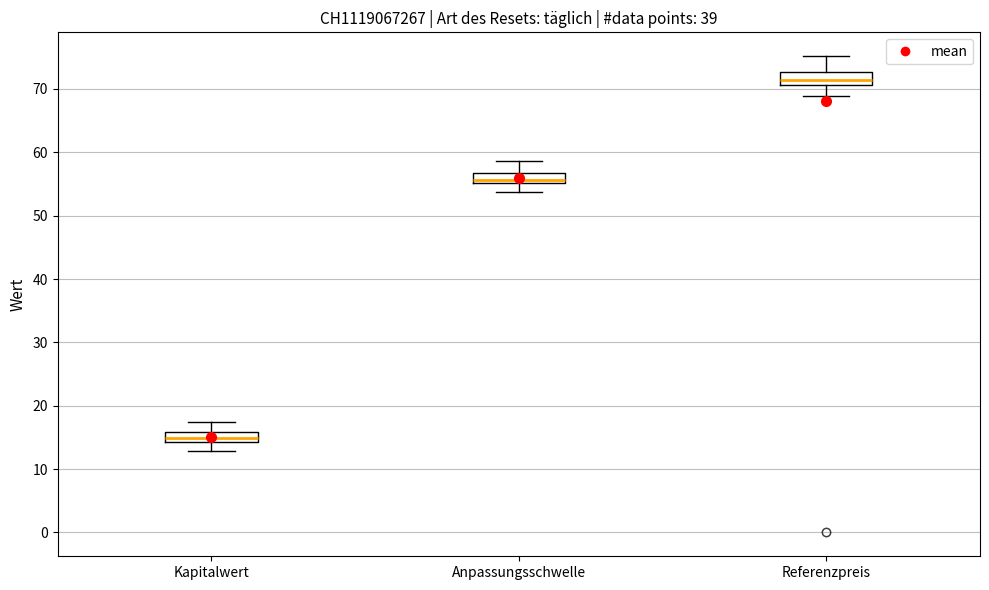

Reading left to right, transcribe this box plot: for each box, give where its median line is, the range the box spans, and where its two whiskers end, as read against the y-axis. The values are not printed on the chart, so give them approximately, as read against the axis.

Kapitalwert: median 15, box 14 to 16, whiskers 13 to 17
Anpassungsschwelle: median 56, box 55 to 57, whiskers 54 to 59
Referenzpreis: median 71 (inside the box), box 71 to 73, whiskers 69 to 75